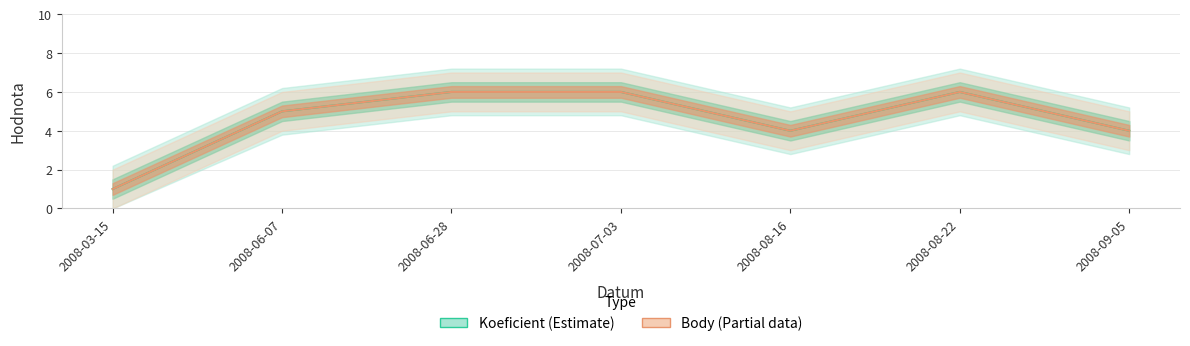

How many interior local peaks does the Body series have?

1